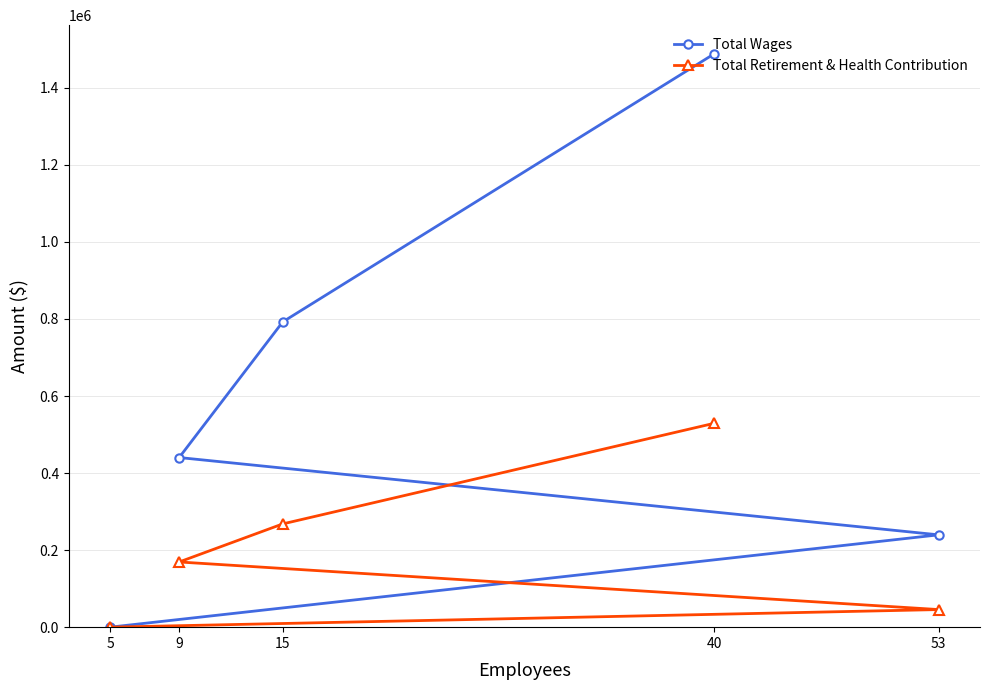

What is the highest value of the Total Wages series?

1488368